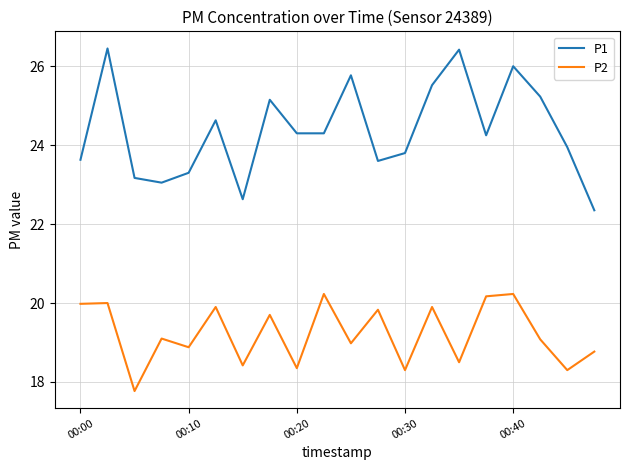

True or false: P1 and P2 cross at least once.

False